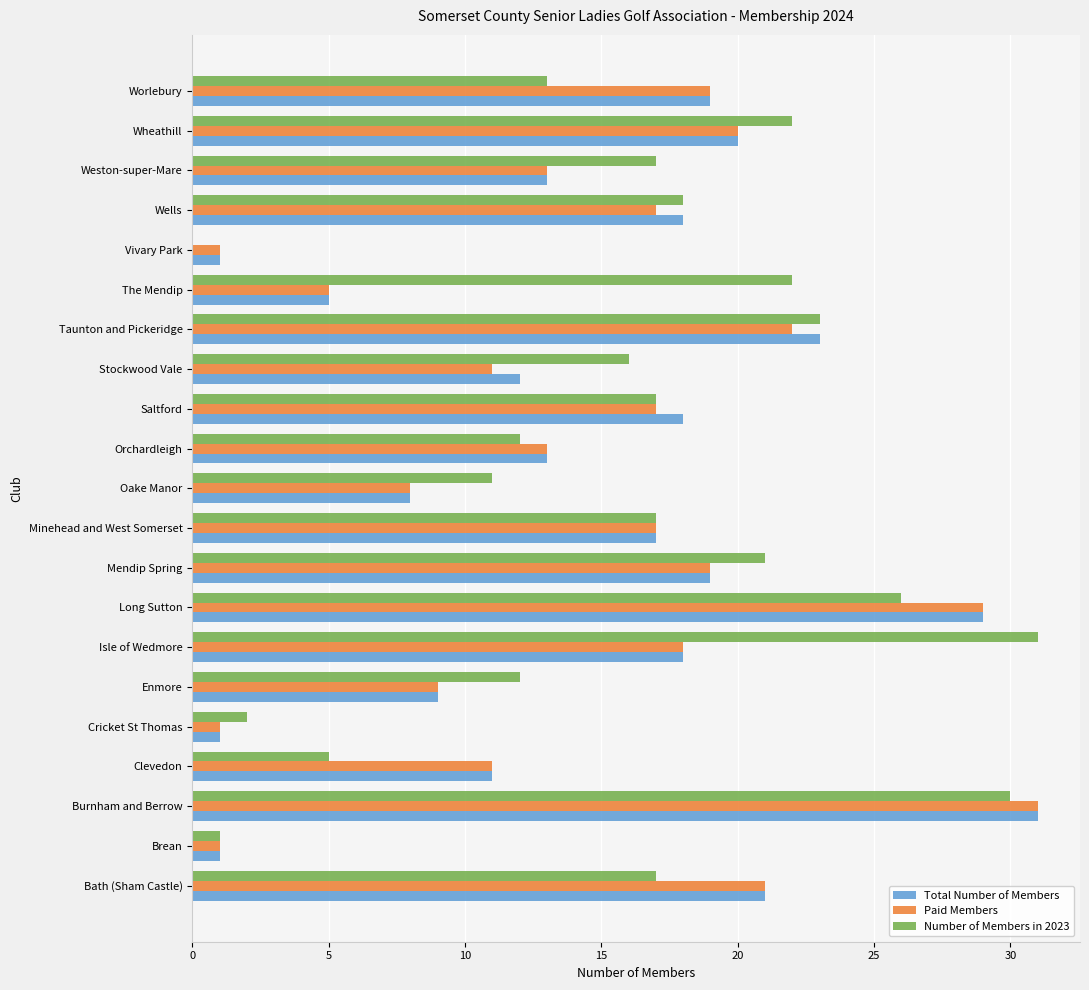

What is the sum of the Paid Members values at Oake Manor and Minehead and West Somerset?

25